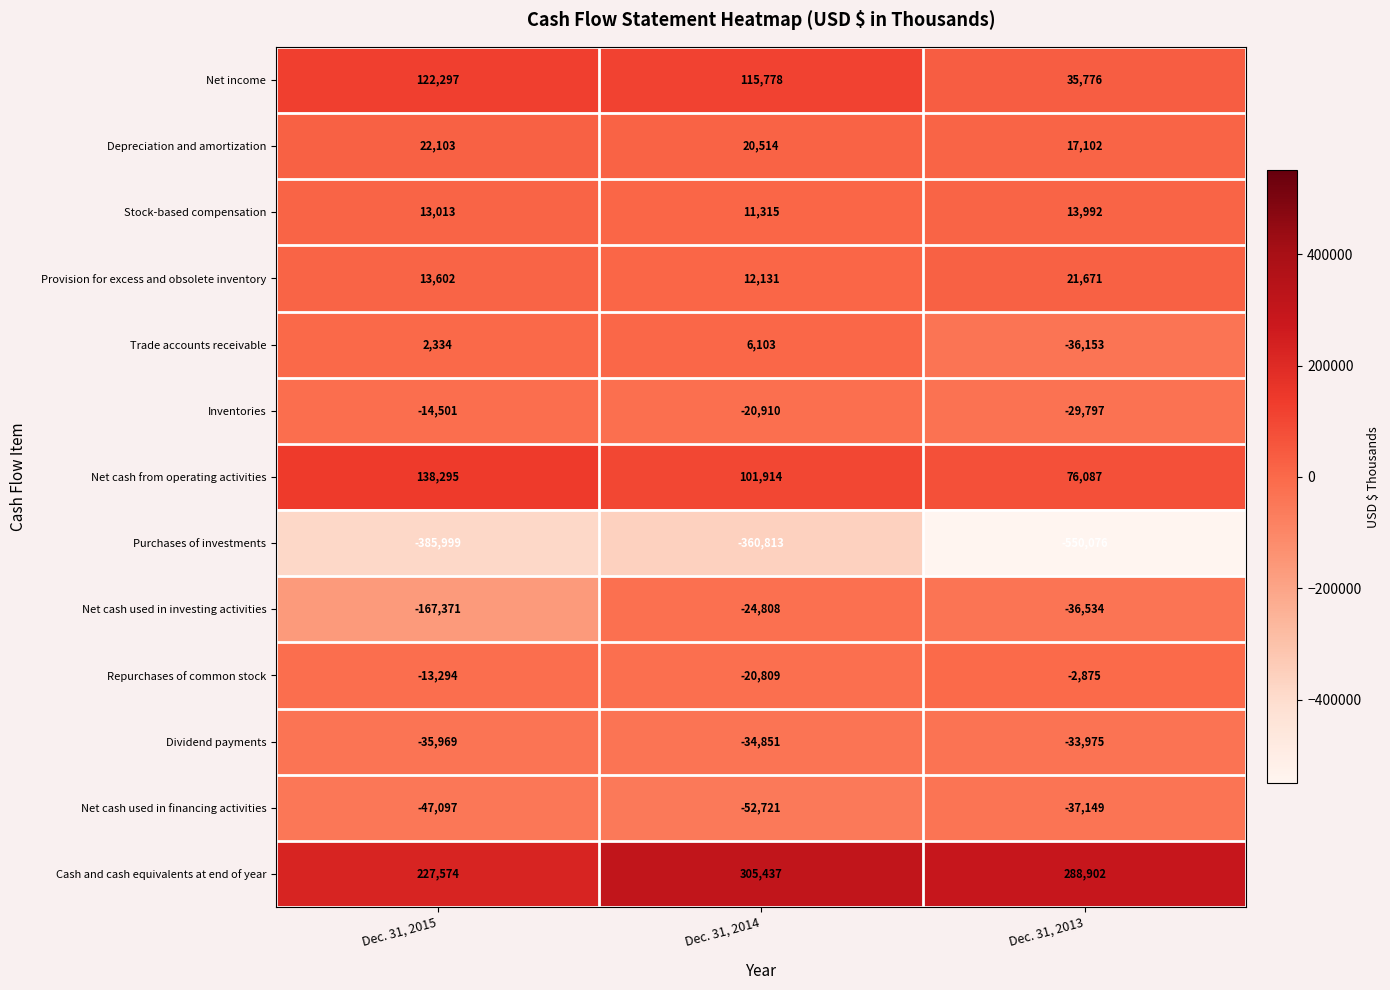

What is the approximate value of Cash and cash equivalents at end of year at Dec. 31, 2015?

227574